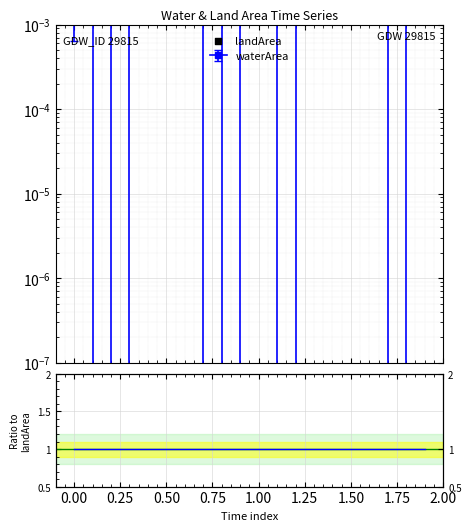

Which series has the largest total across all categories?

waterArea